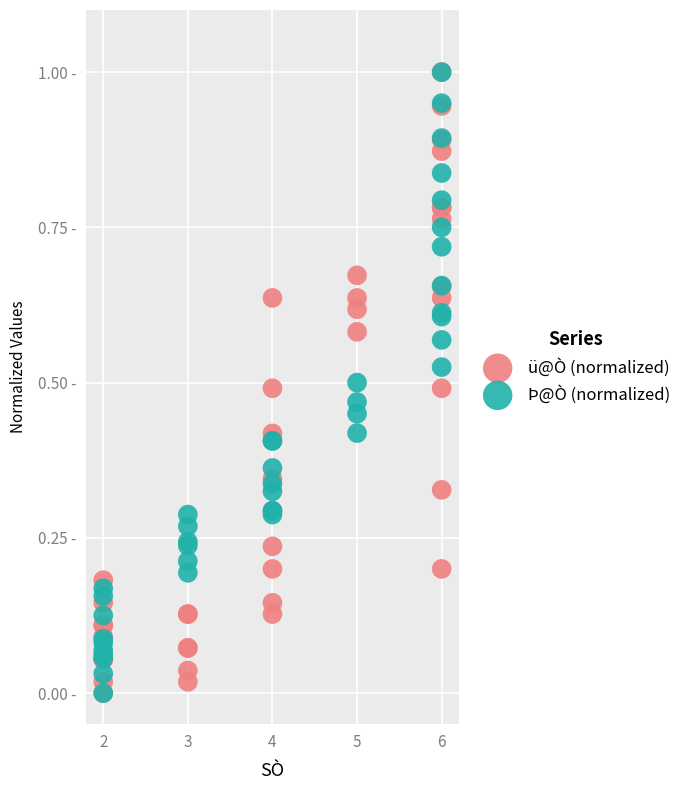

What are all the series names shown in the legend?

ü@Ò (normalized), Þ@Ò (normalized)